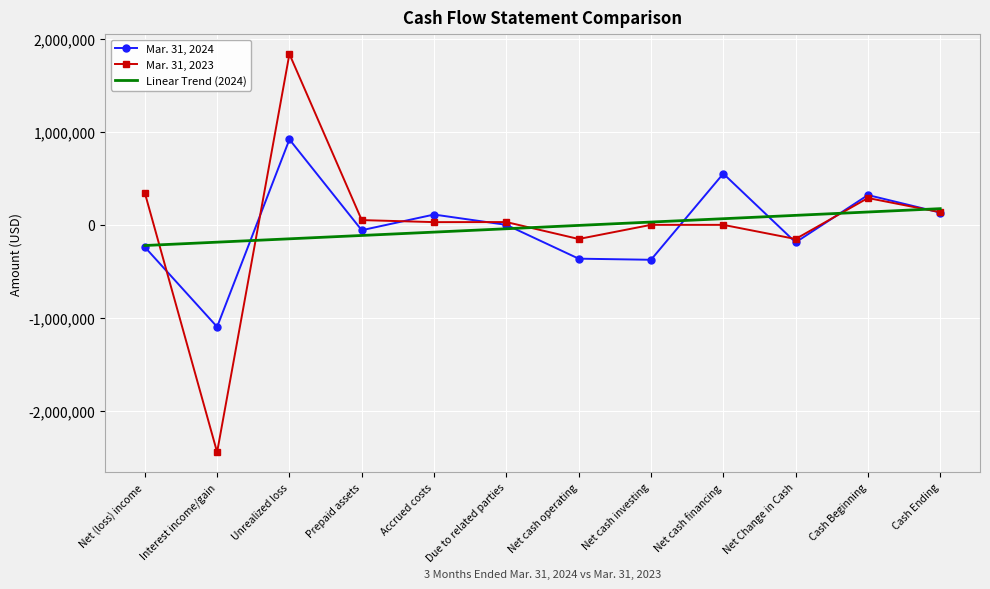

Where is the first local maximum for Mar. 31, 2024?

Unrealized loss